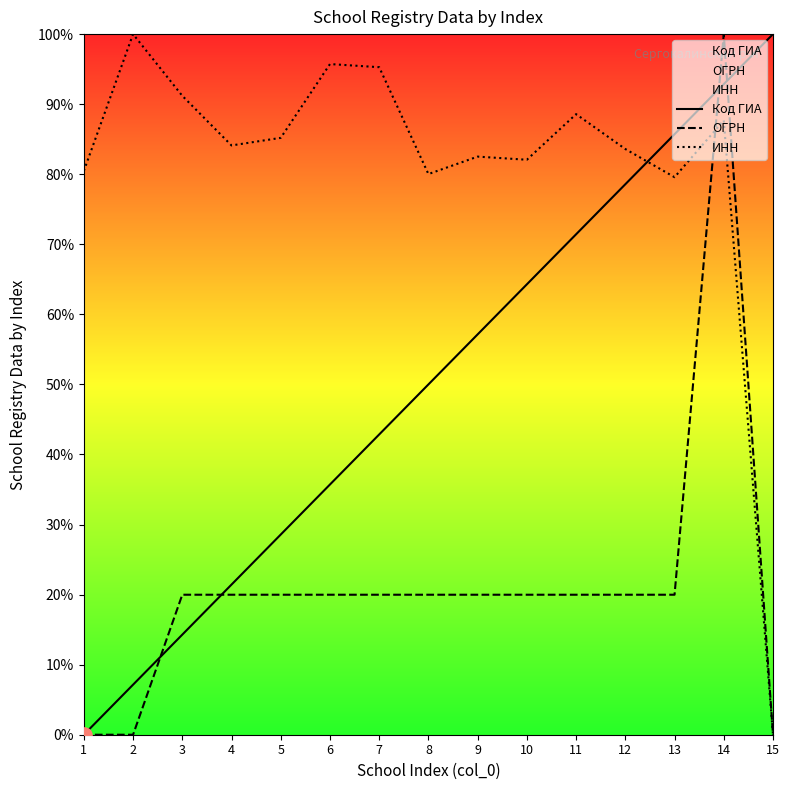

Which series contains the highest Y value?

Код ГИА